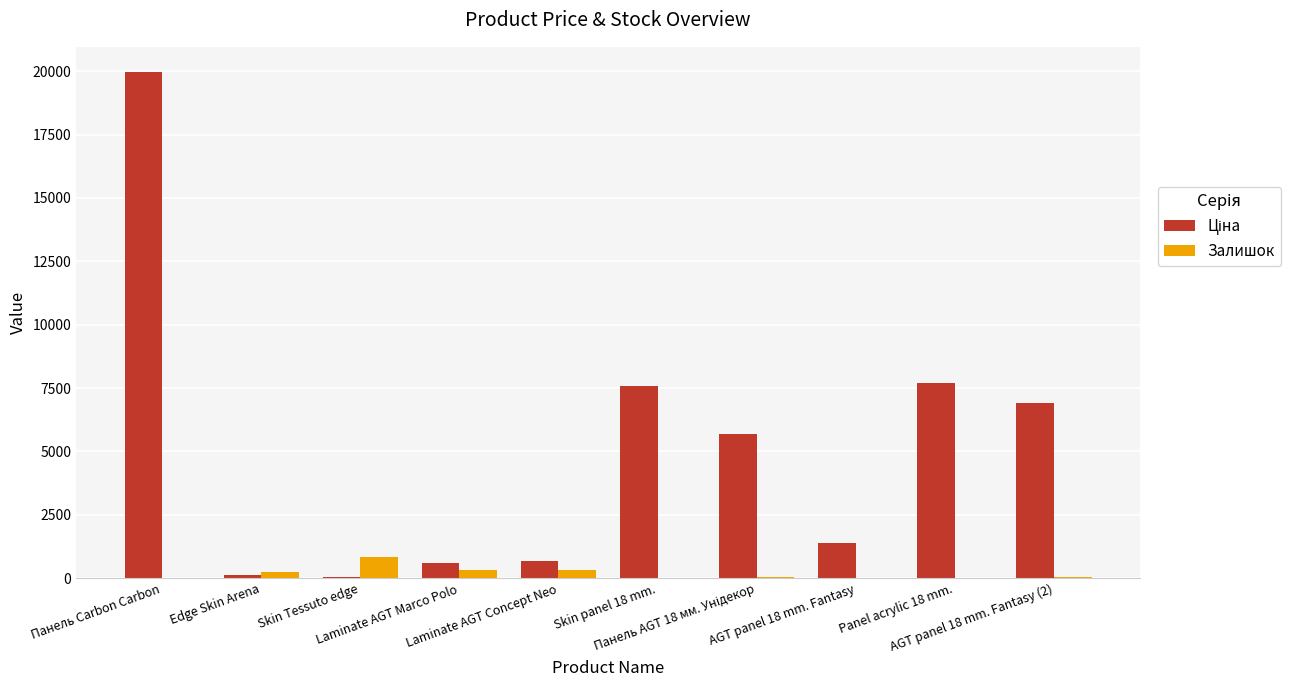

What is the greatest value displayed?

19964.2